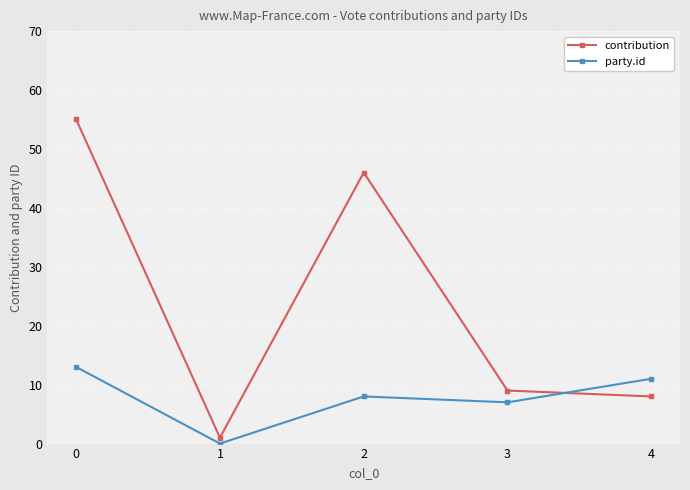

What is the difference between the contribution values at 1 and 2?

45